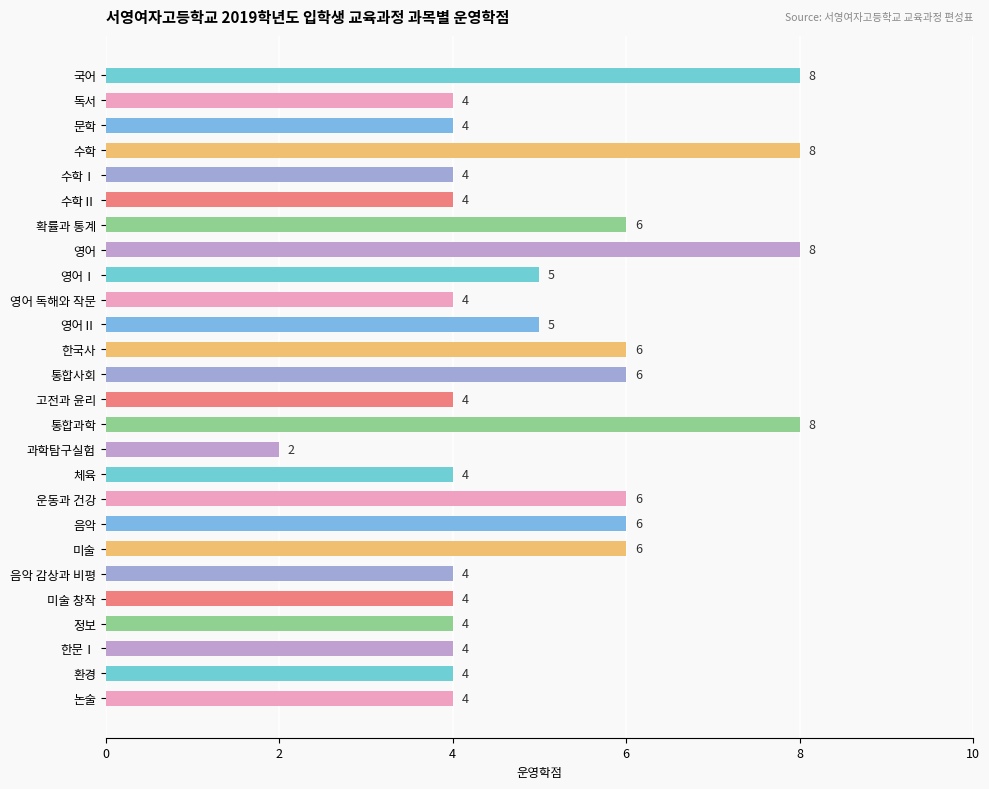

How many series are shown in this chart?

1